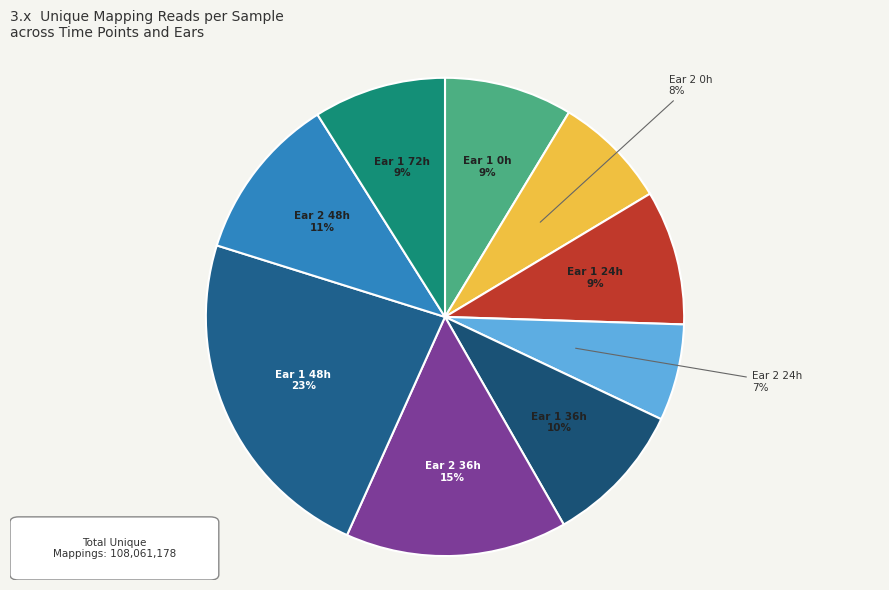

Combined, do Ear 1 0h and Ear 2 24h account for over 50%?

No